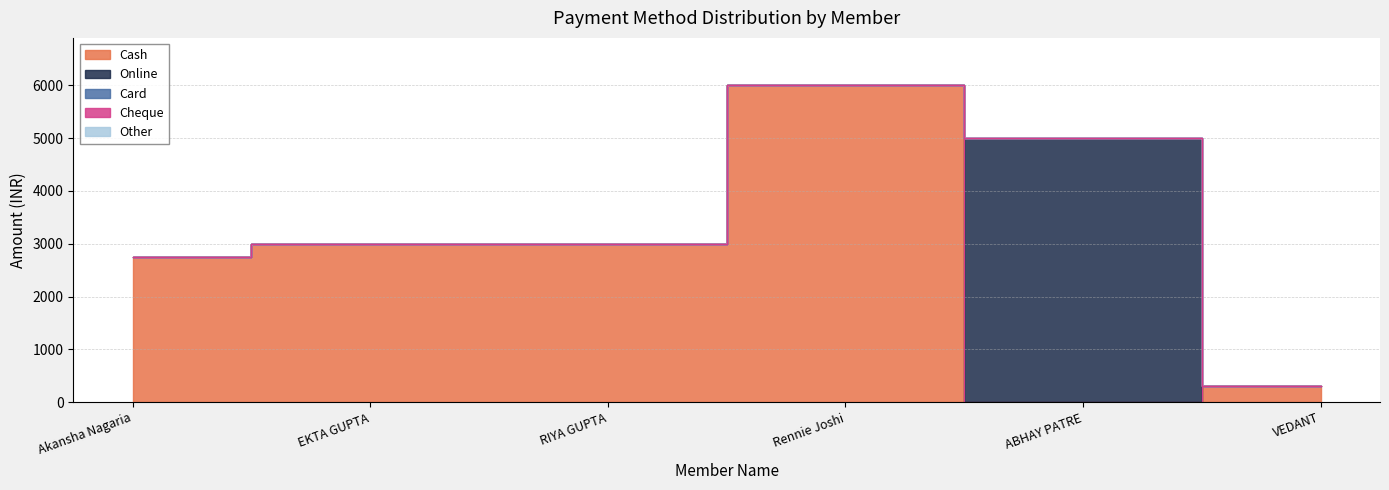

What is the label of the 5th point from the right?

EKTA GUPTA